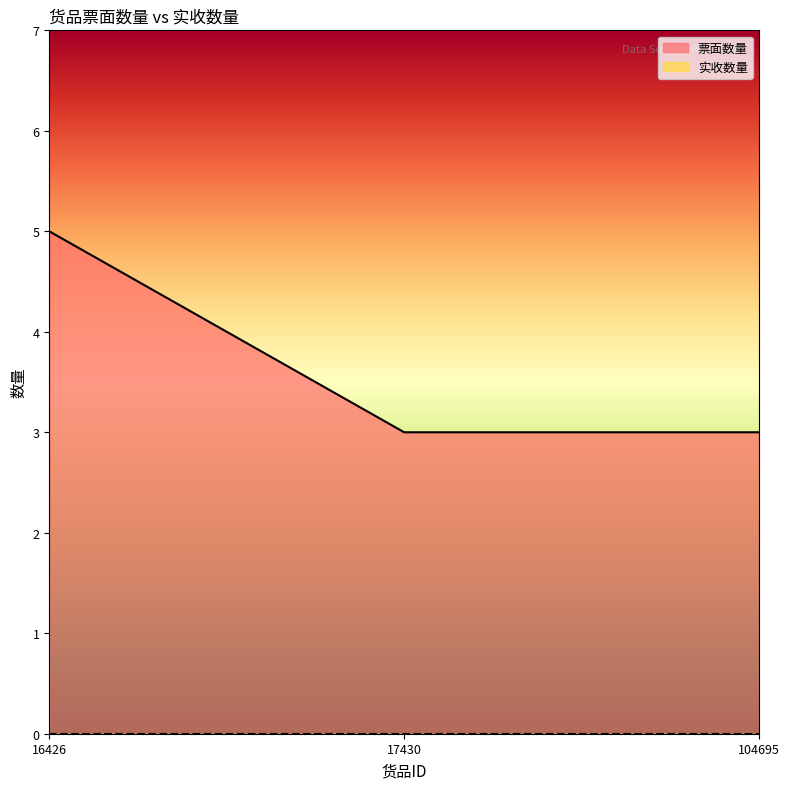

What is the maximum value shown in the chart?

5